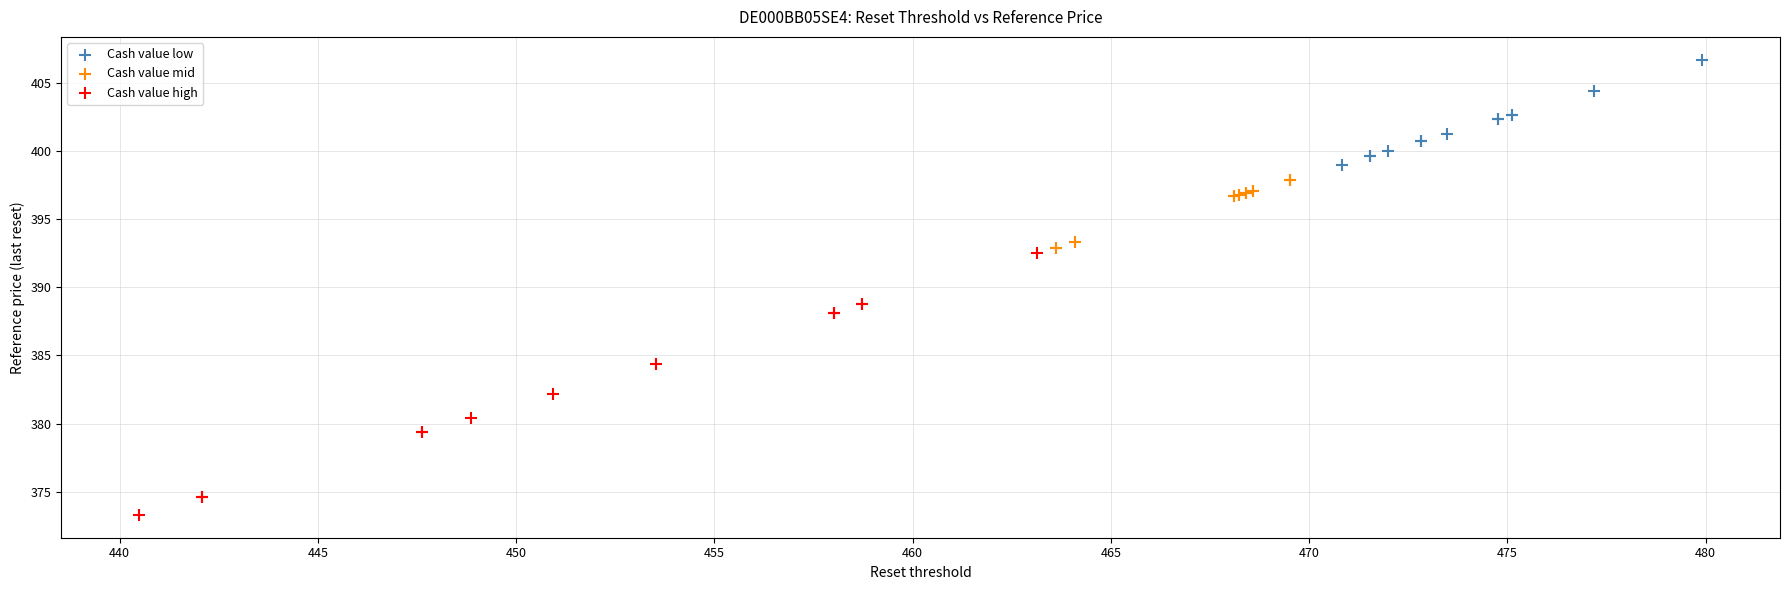

Which series has the widest spread of Y values?

Cash value high